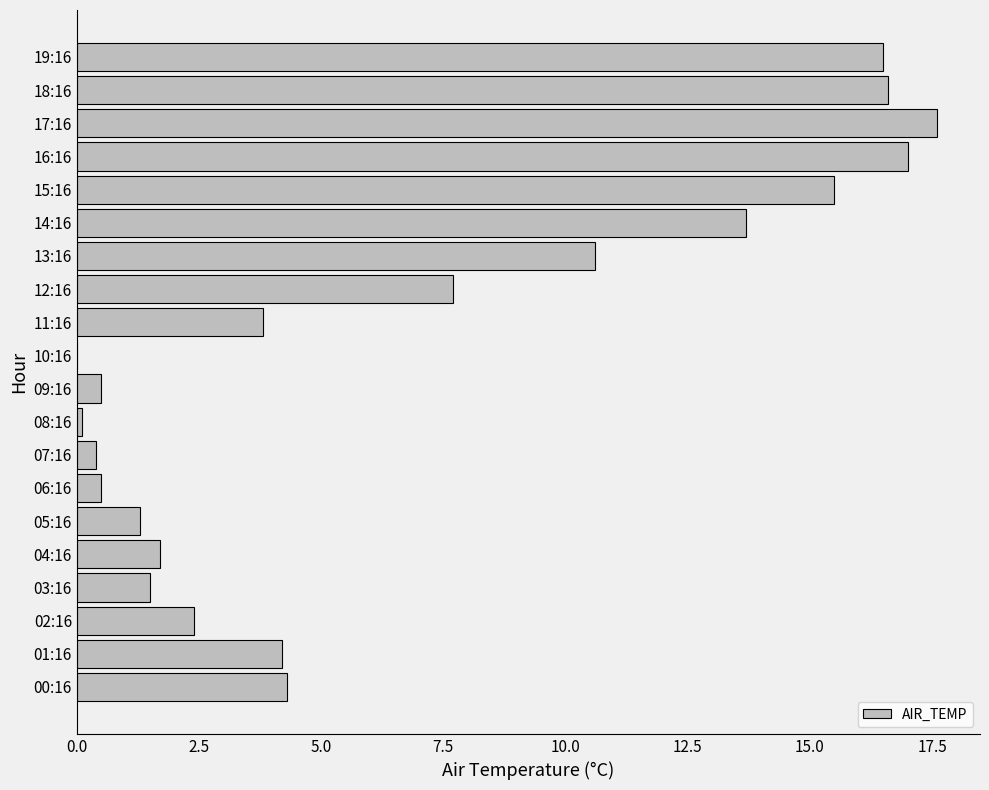

Reading top to bottom, transcribe all the data shown in this chart.

19:16=16.5	18:16=16.6	17:16=17.6	16:16=17.0	15:16=15.5	14:16=13.7	13:16=10.6	12:16=7.7	11:16=3.8	10:16=0.0	09:16=0.5	08:16=0.1	07:16=0.4	06:16=0.5	05:16=1.3	04:16=1.7	03:16=1.5	02:16=2.4	01:16=4.2	00:16=4.3